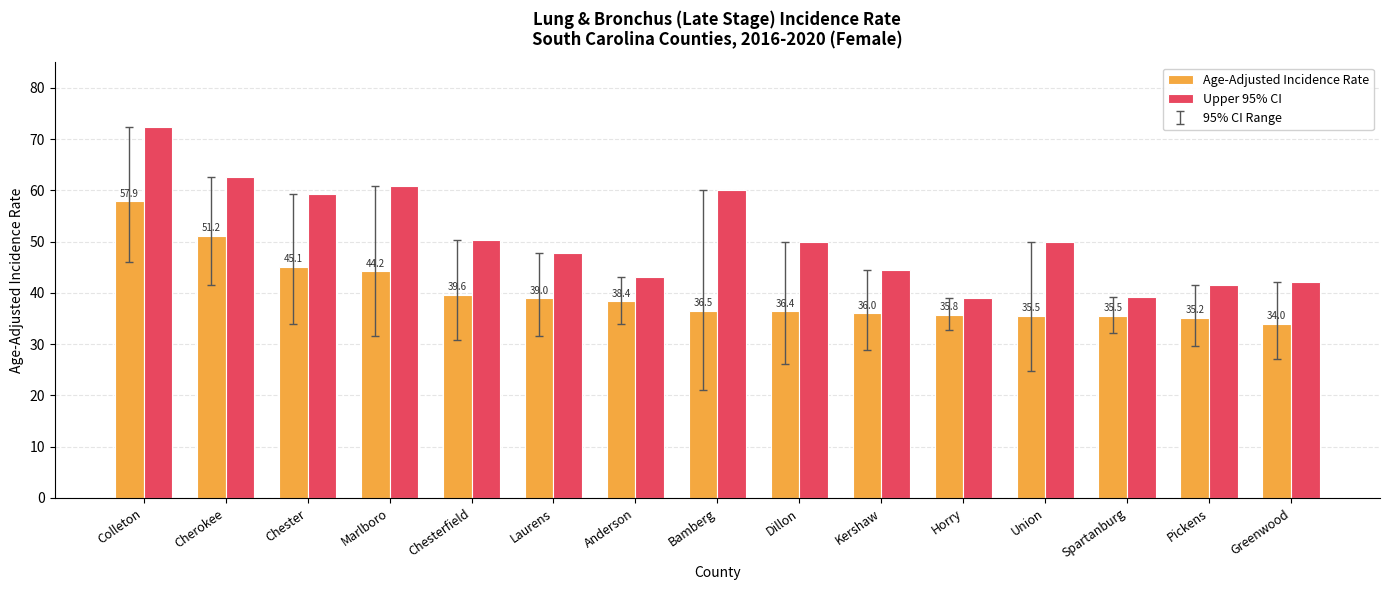

Which series has the largest range (max minus min)?

Upper 95% CI